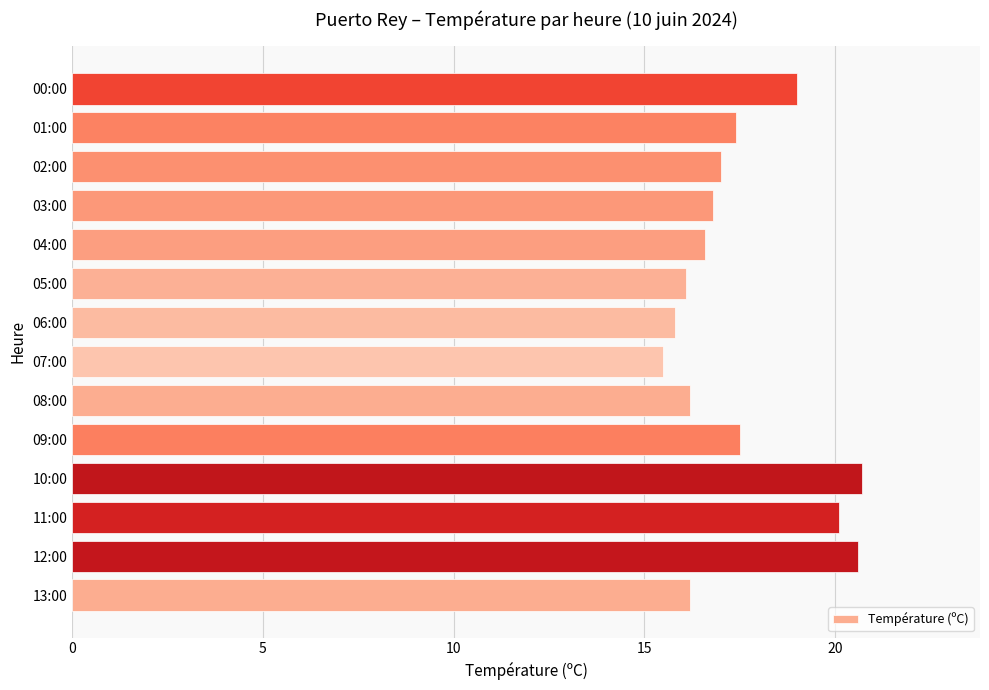

Is it true that the value at 01:00 is 8.7?

False